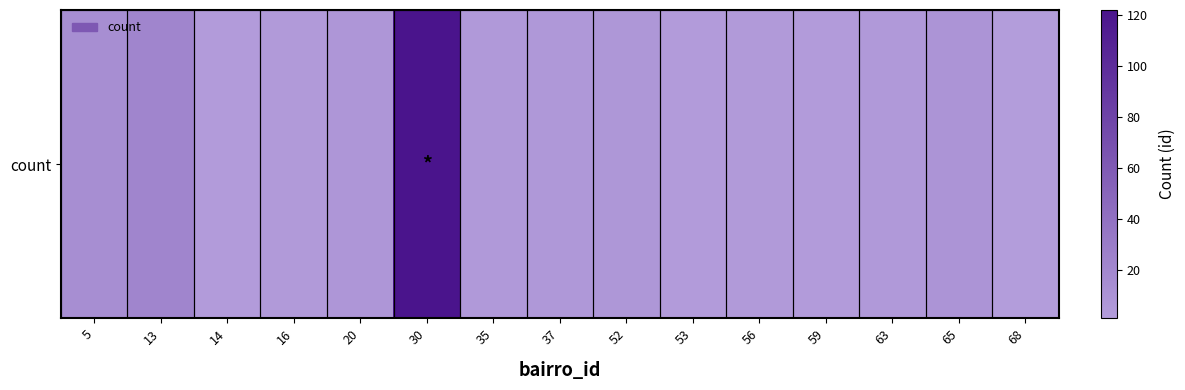

What is the difference between the values at 56 and 35?

1